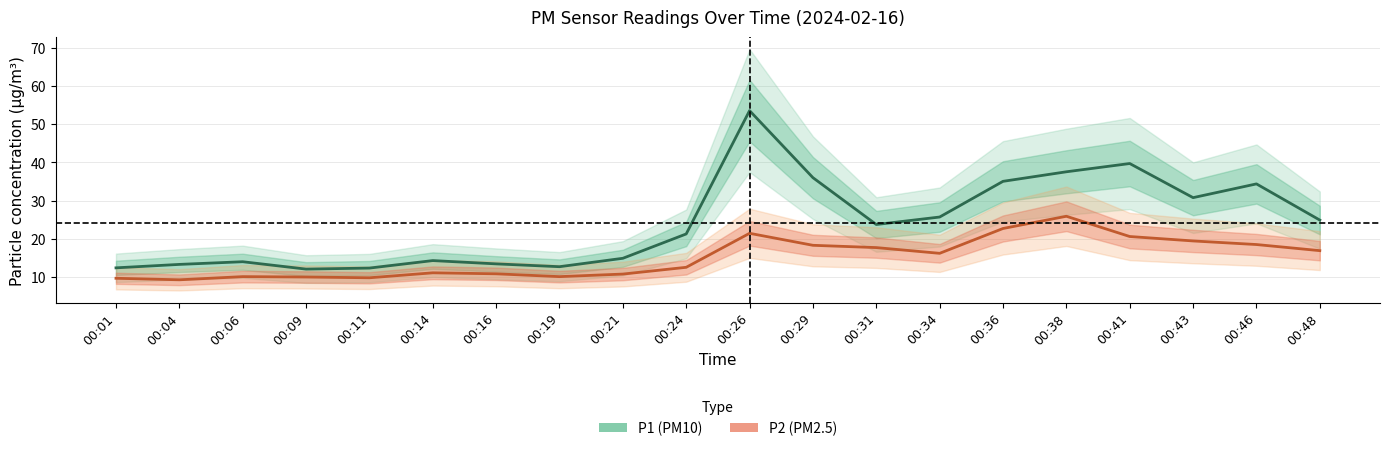

At which label does P1 (PM10) first exceed 23?

00:26